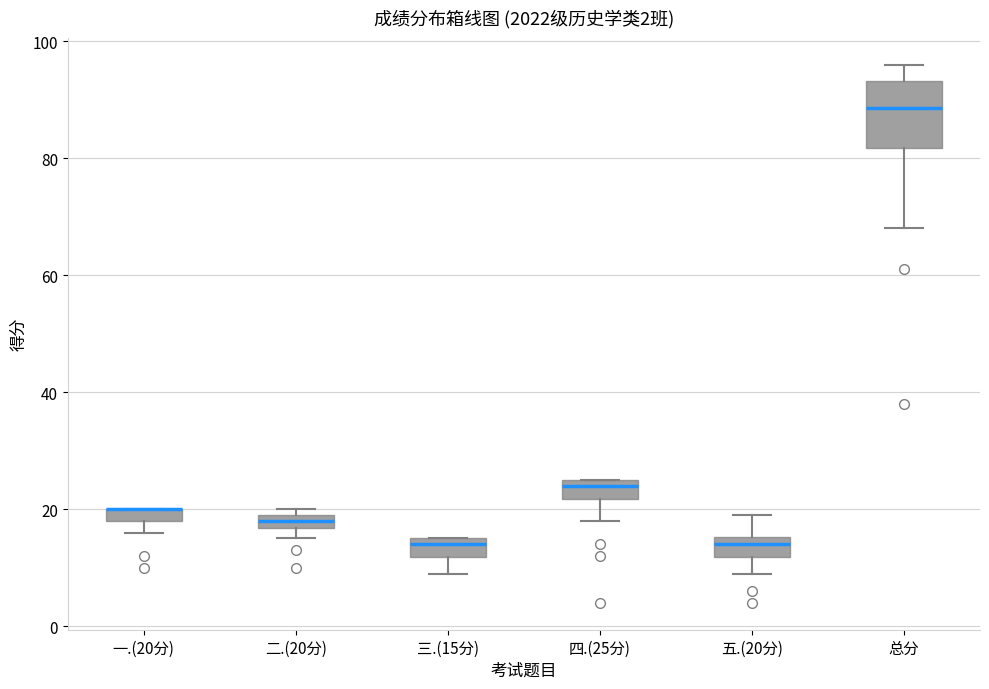

Comparing the boxes themselves (not the whiskers), which one is the tallest?

总分